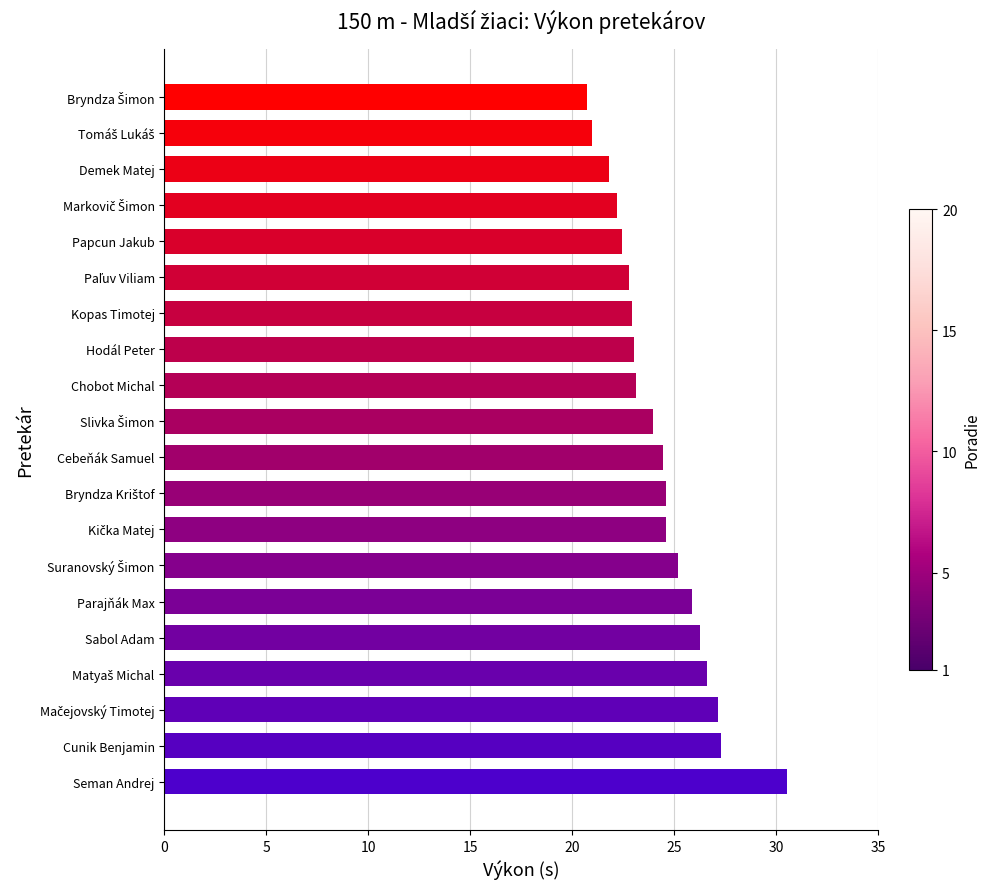

What position from the top is Hodál Peter?

8